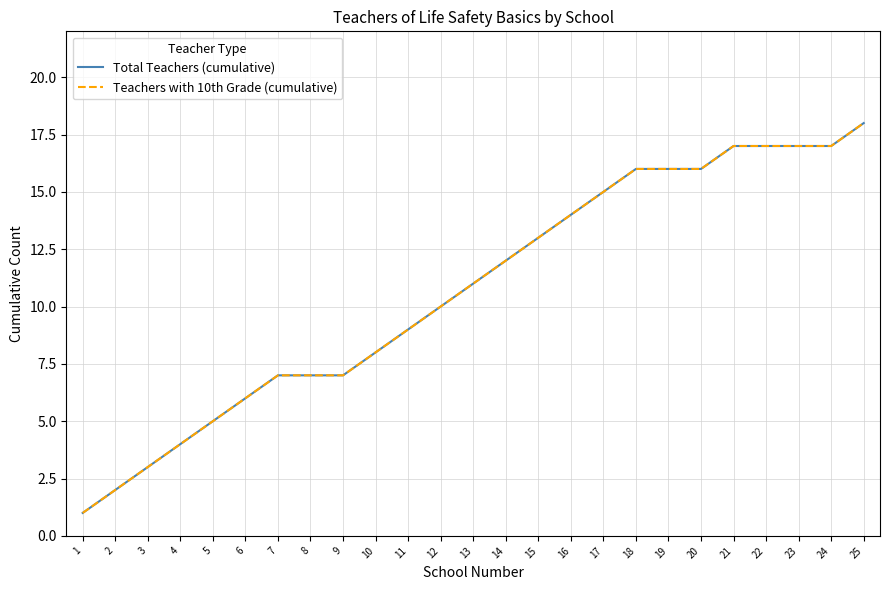

Is this an area chart (filled region under the line)?

No